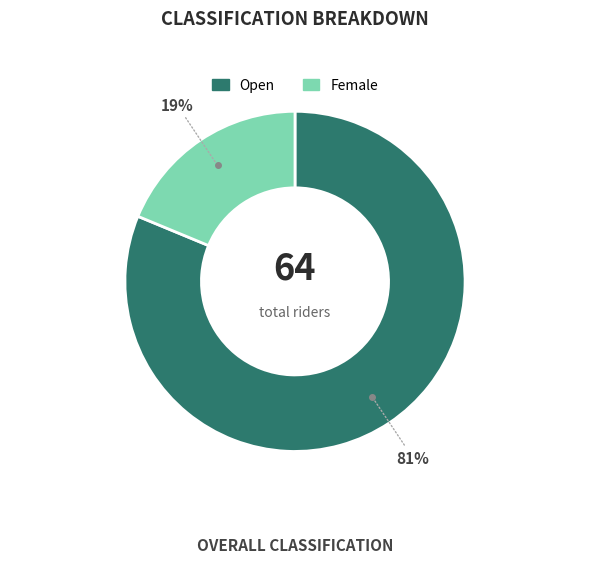

How many slices are in this pie chart?

2